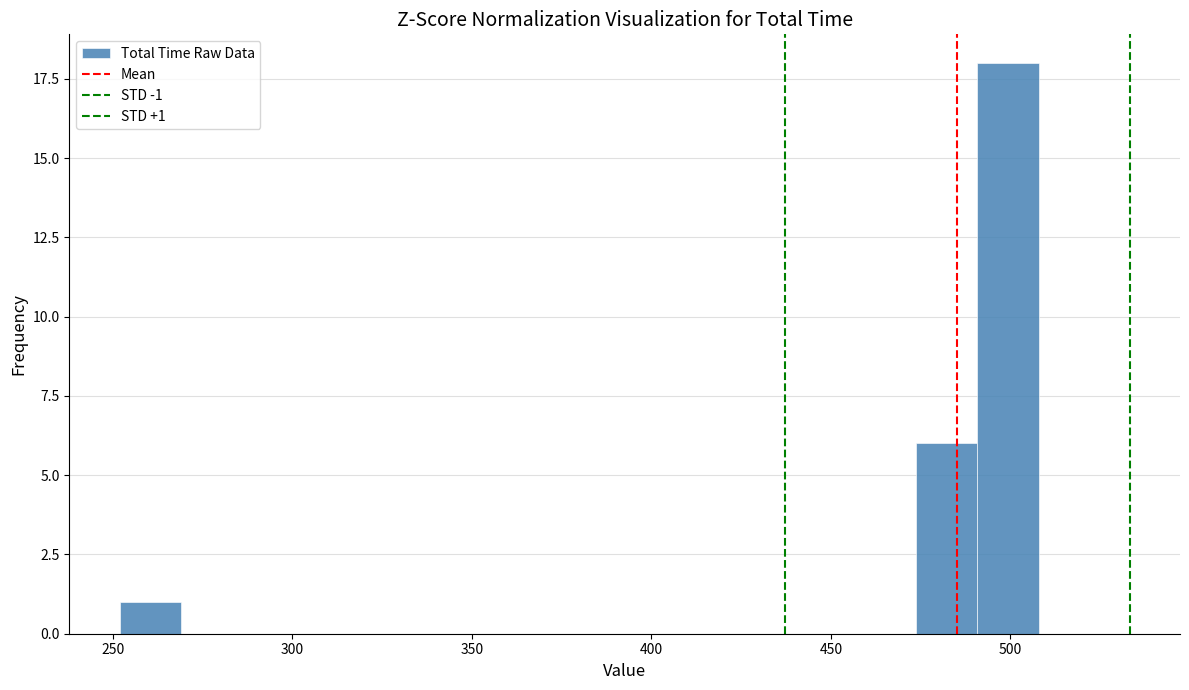

Around what value on the x-axis is the tallest bar? Give the approximate position of its centre, as read against the axis.

500